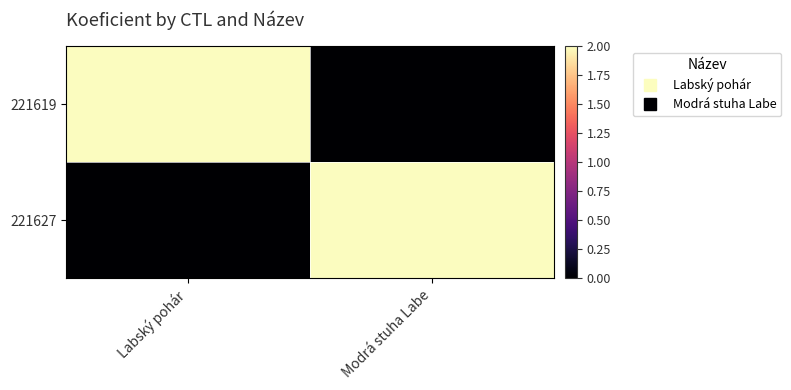

Which series has the largest total across all categories?

221619